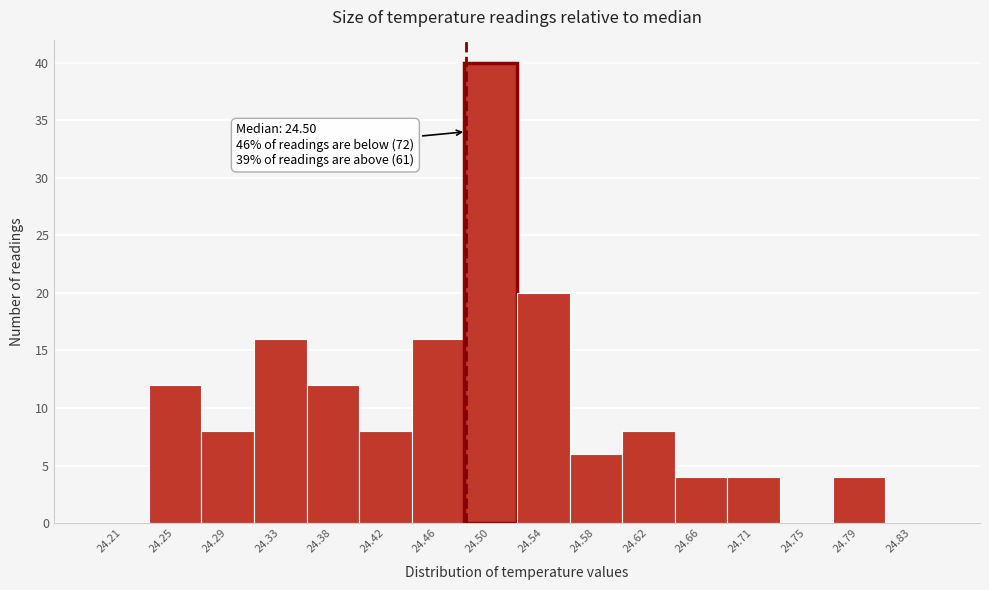

Reading left to right, transcribe all the data shown in this chart.

24.21=0	24.25=12	24.29=8	24.33=16	24.38=12	24.42=8	24.46=16	24.50=40	24.54=20	24.58=6	24.62=8	24.66=4	24.71=4	24.75=0	24.79=4	24.83=0